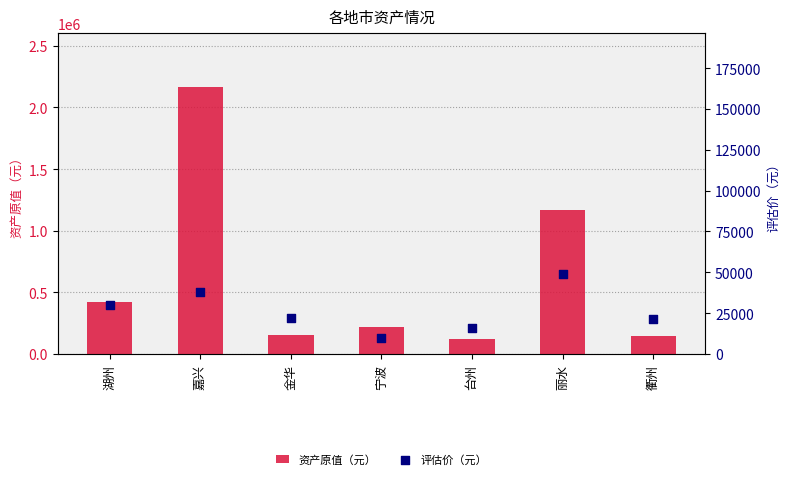

Which series has the largest total across all categories?

资产原值（元）